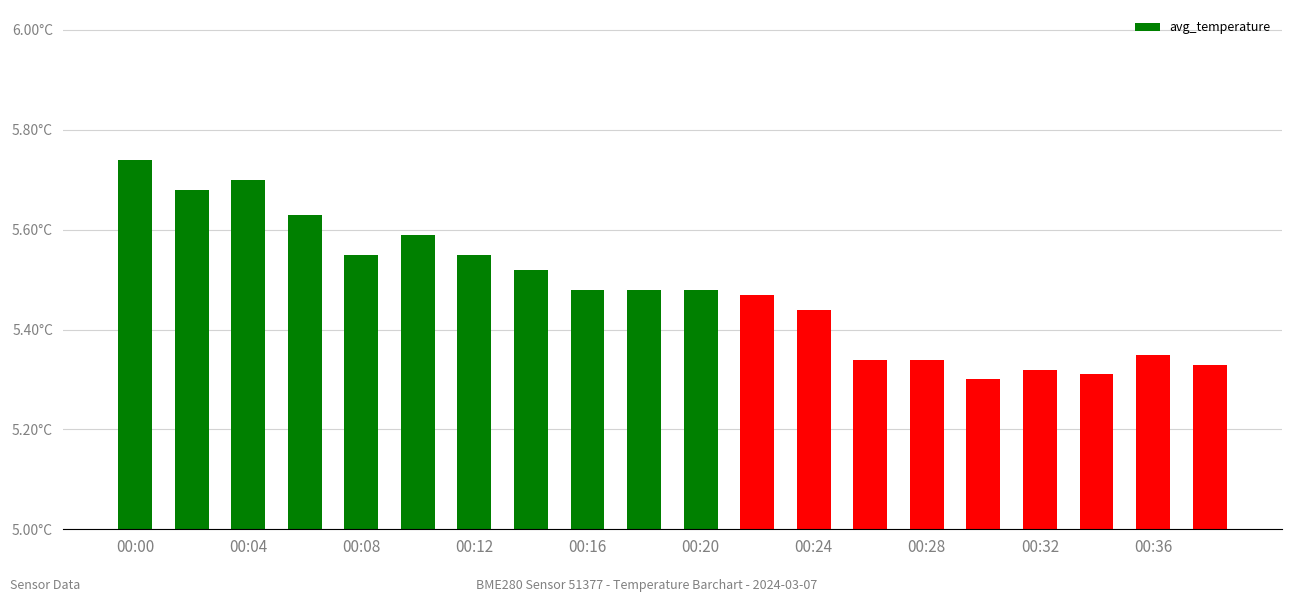

Does the chart contain stacked bars?

No